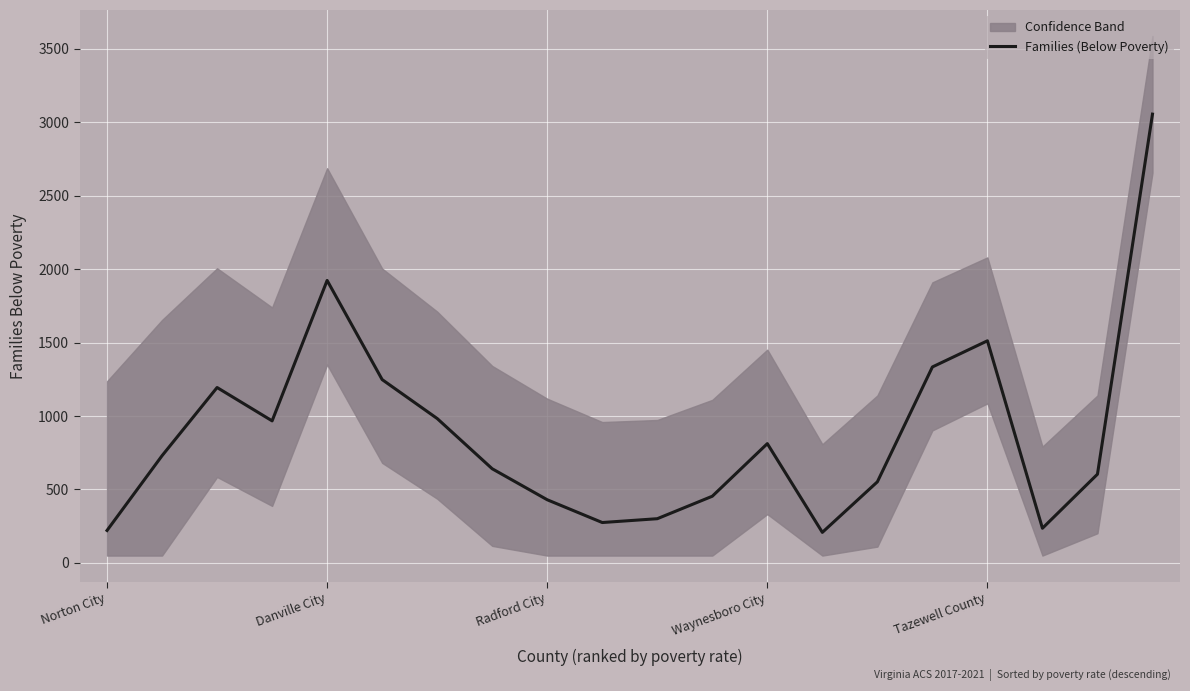

At which category does the chart reach its peak across all series?

19